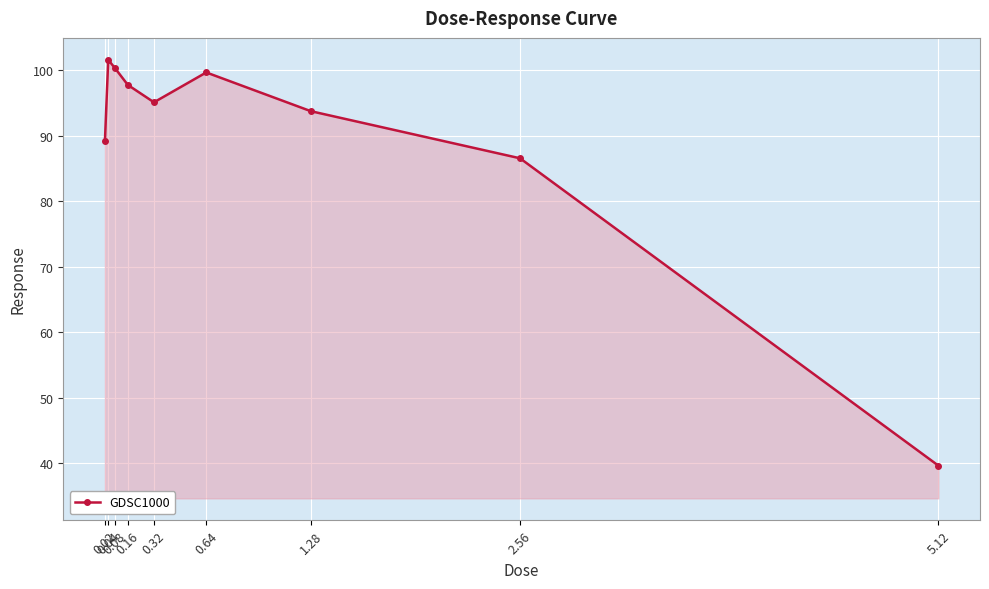

Reading right to left, transcribe all the data shown in this chart.

39.7	86.5	93.7	99.6	95.1	97.7	100.3	101.6	89.2